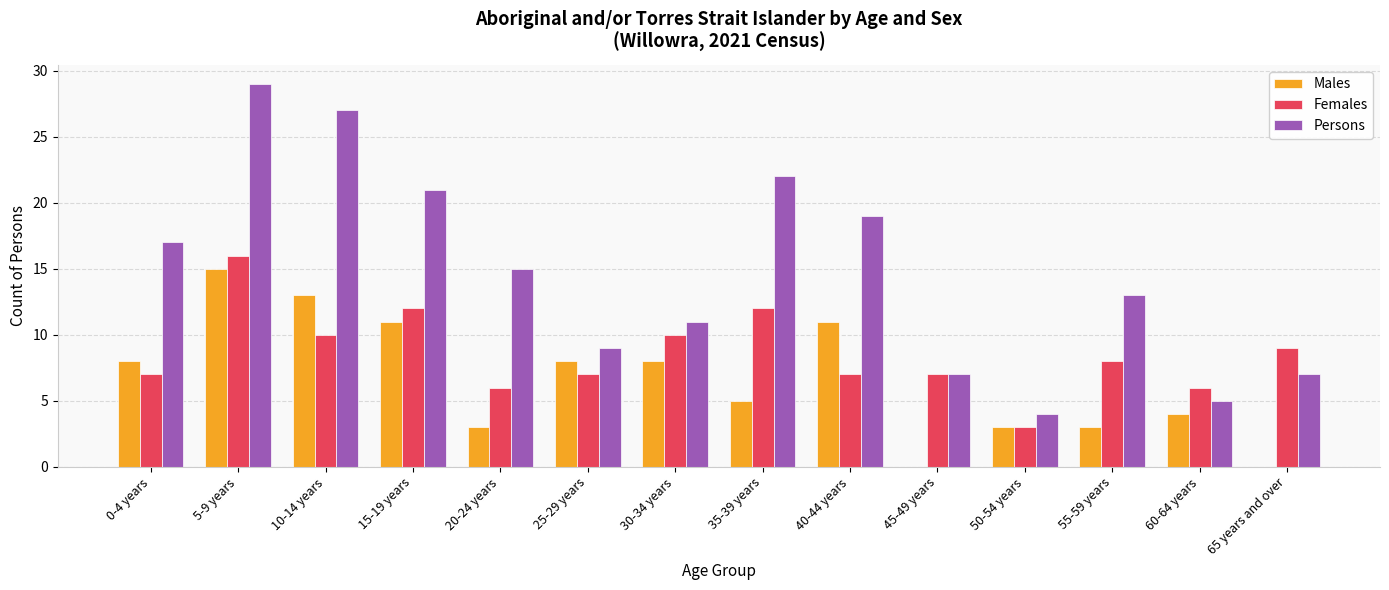

How many groups of bars are there?

14